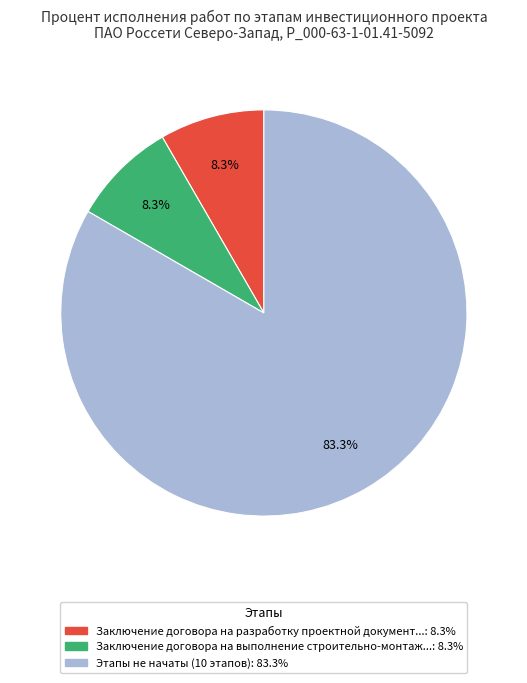

Is there a majority slice in this chart?

Yes